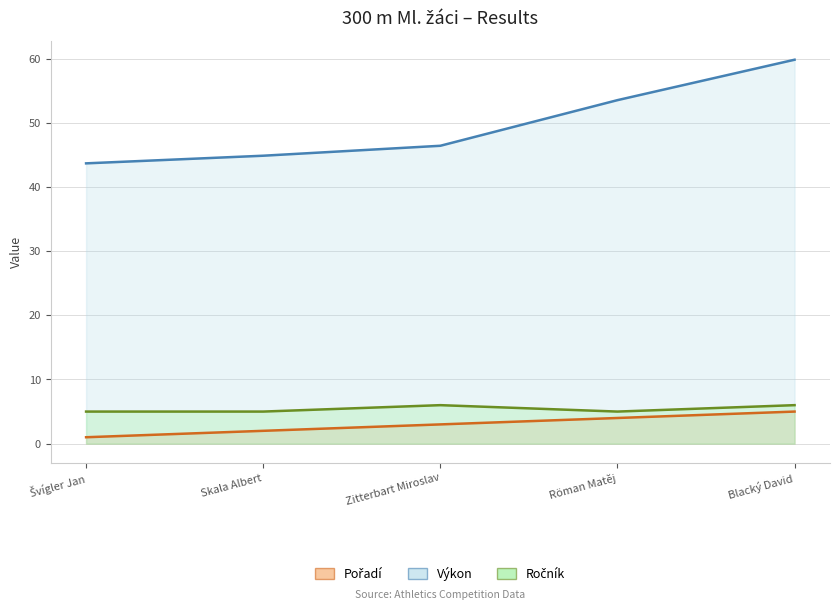

True or false: Výkon and Pořadí cross at least once.

False